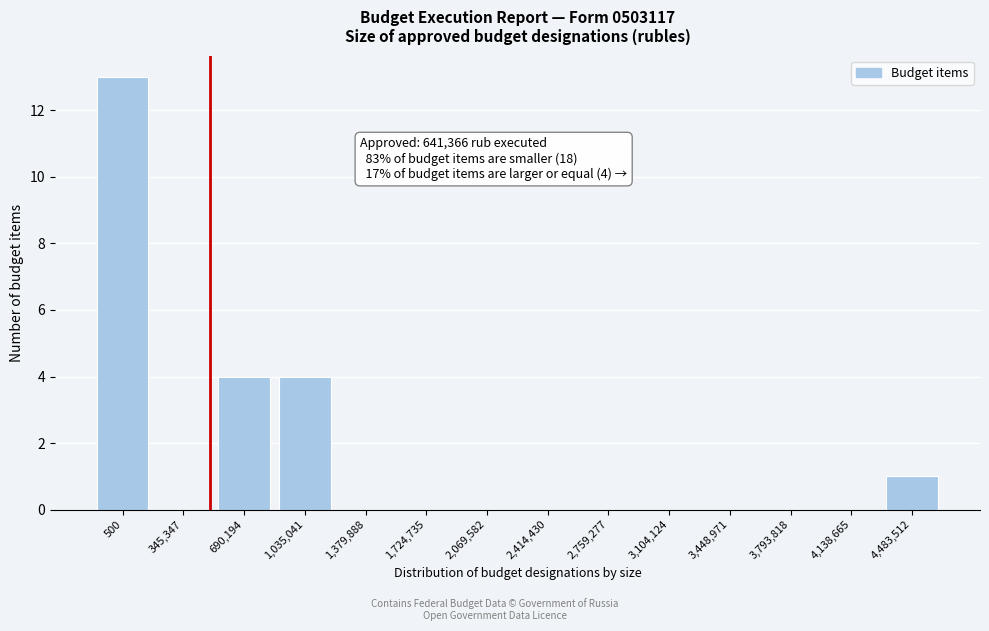

Reading left to right, list all the values displayed in this chart.

500=13	345,347=0	690,194=4	1,035,041=4	1,379,888=0	1,724,735=0	2,069,582=0	2,414,430=0	2,759,277=0	3,104,124=0	3,448,971=0	3,793,818=0	4,138,665=0	4,483,512=1